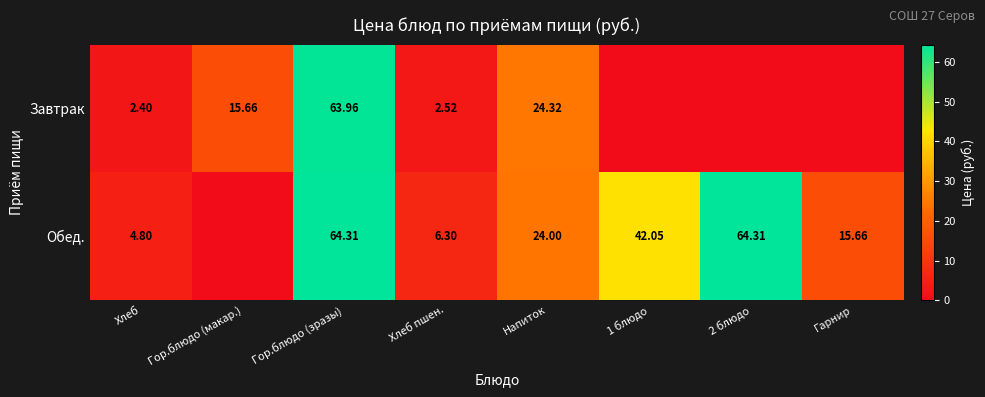

What is the average value of the Обед. series?

27.7